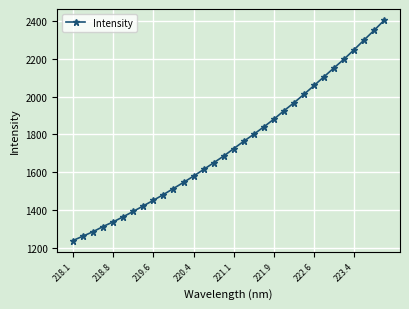

What is the maximum value shown in the chart?

2404.2